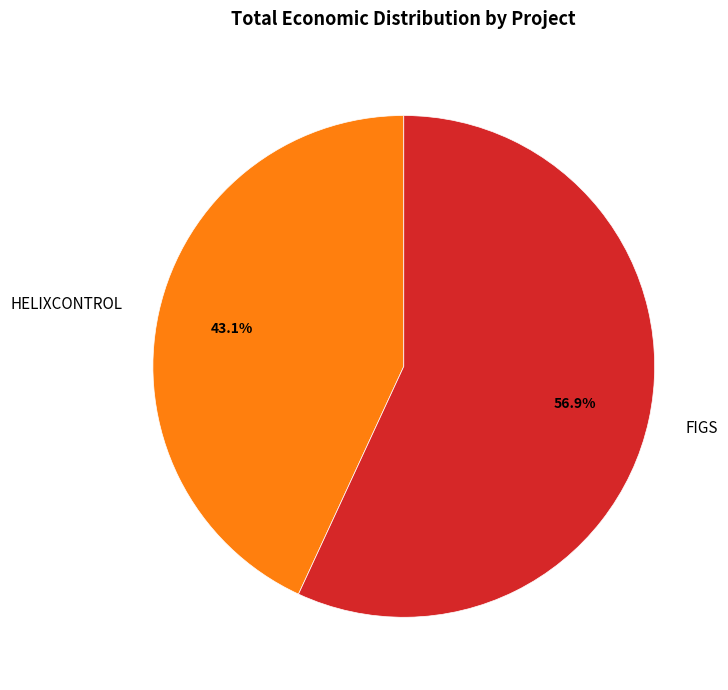

True or false: FIGS accounts for 57% of the total.

True